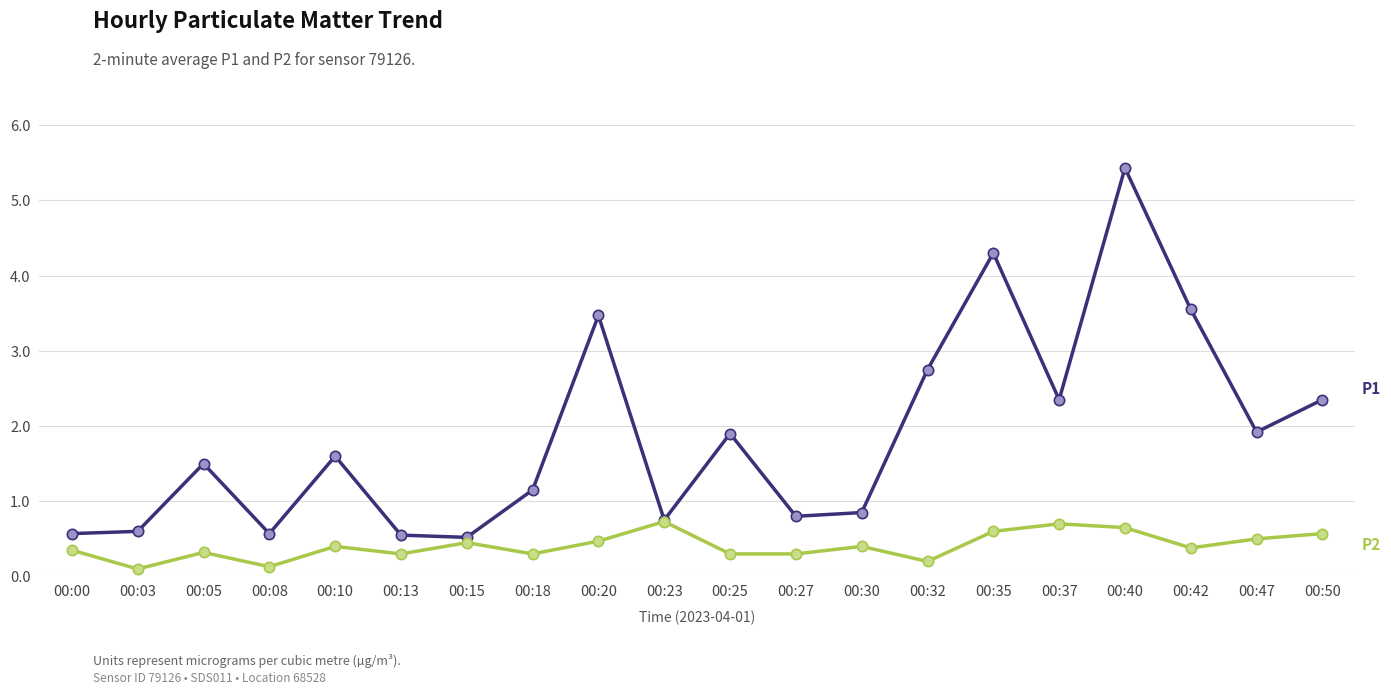

What is the maximum value shown in the chart?

5.4